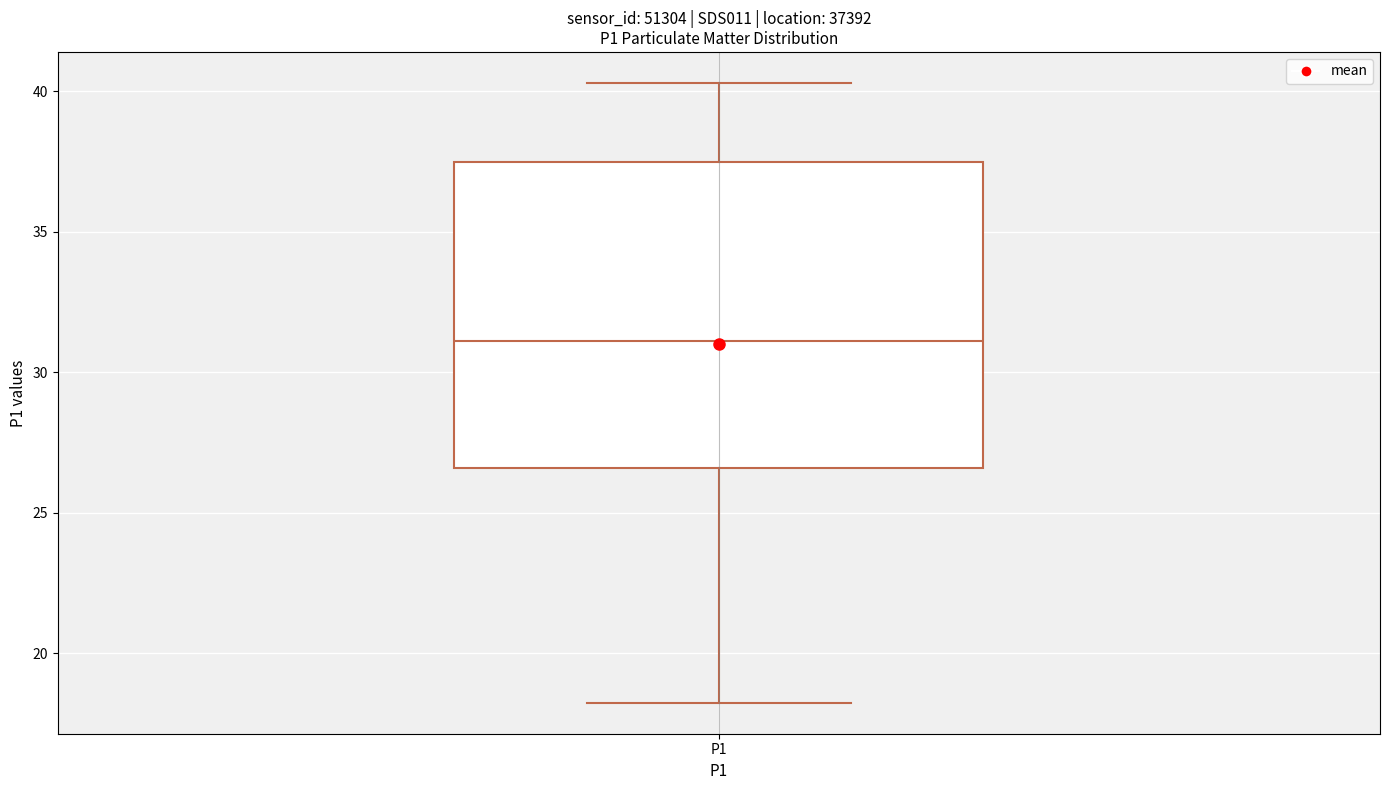

Read this box plot against the y-axis: the position of the median line, the range covered by the box, and the ends of both whiskers. The values are not printed on the chart, so give them approximately, as read against the axis.

median 31.0, box 26.5 to 37.5, whiskers 18.0 to 40.5